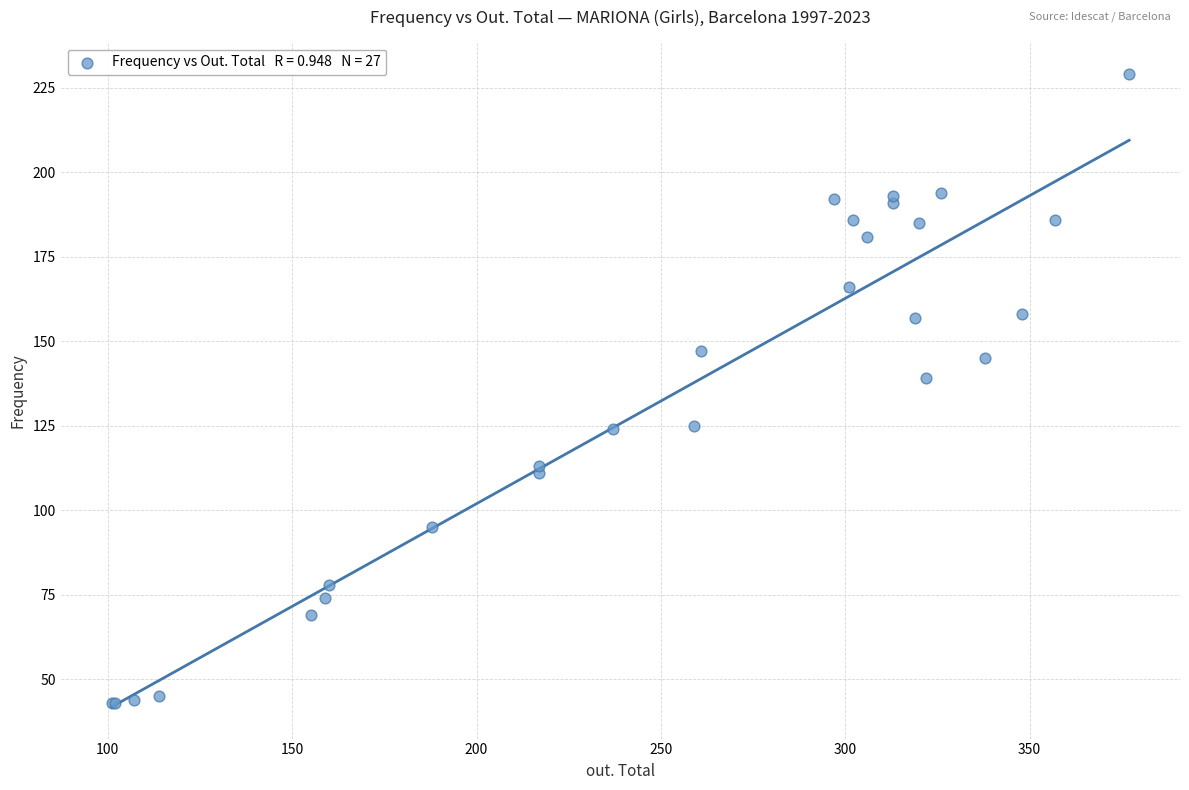

What Y value in the scatter plot is closest to 136?

139